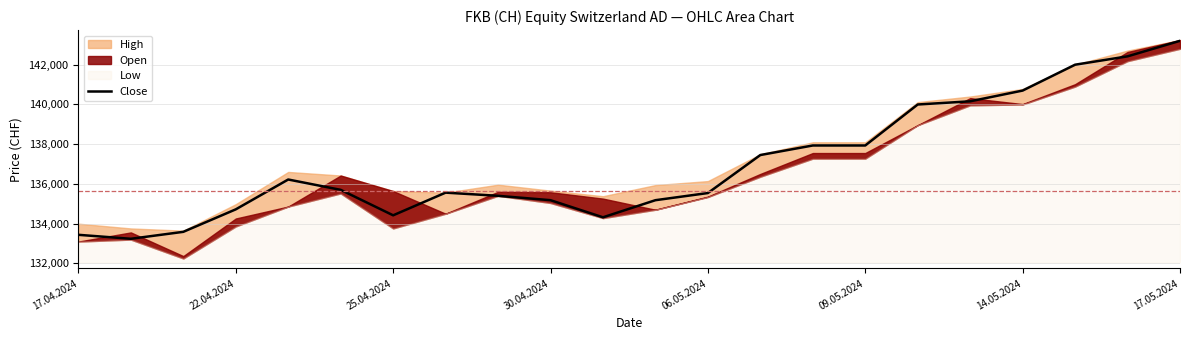

The Close series shows 133440 at 17.04.2024. True or false?

True